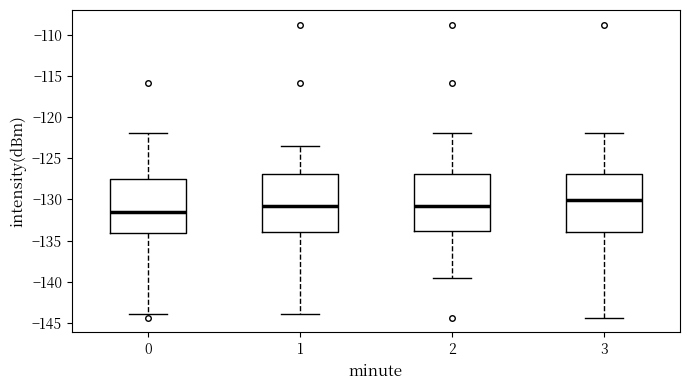

Reading left to right, transcribe this box plot: for each box, give where its median line is, the range the box spans, and where its two whiskers end, as read against the y-axis. The values are not printed on the chart, so give them approximately, as read against the axis.

0: median -131.5, box -134.0 to -127.5, whiskers -144.0 to -122.0
1: median -130.5, box -134.0 to -127.0, whiskers -144.0 to -123.5
2: median -130.5, box -134.0 to -127.0, whiskers -139.5 to -122.0
3: median -130.0, box -134.0 to -127.0, whiskers -144.5 to -122.0